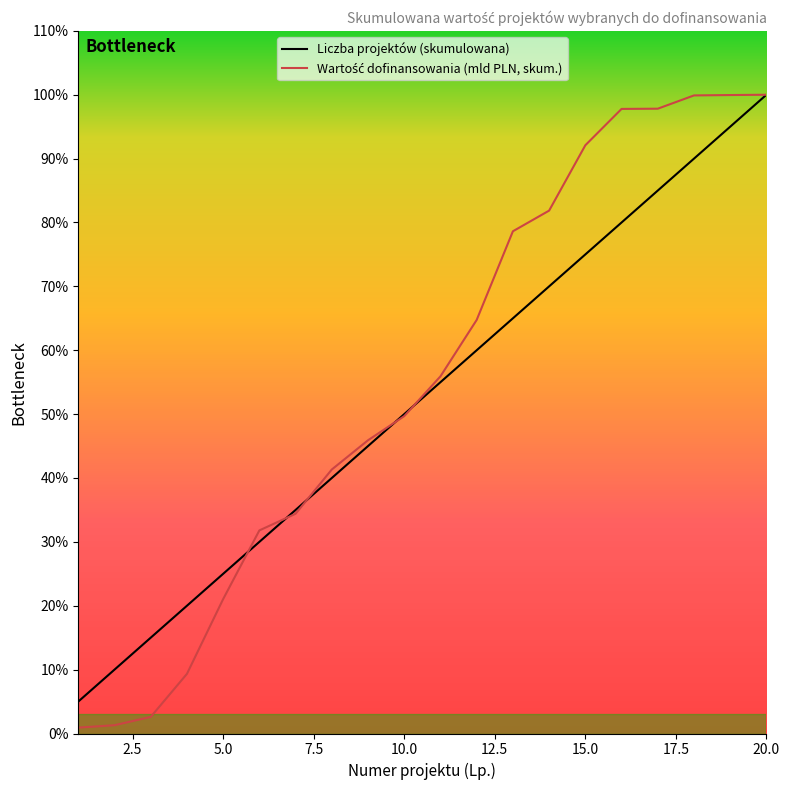

How many intersections are there between Liczba projektów (skumulowana) and Wartość dofinansowania (mld PLN, skum.)?

5